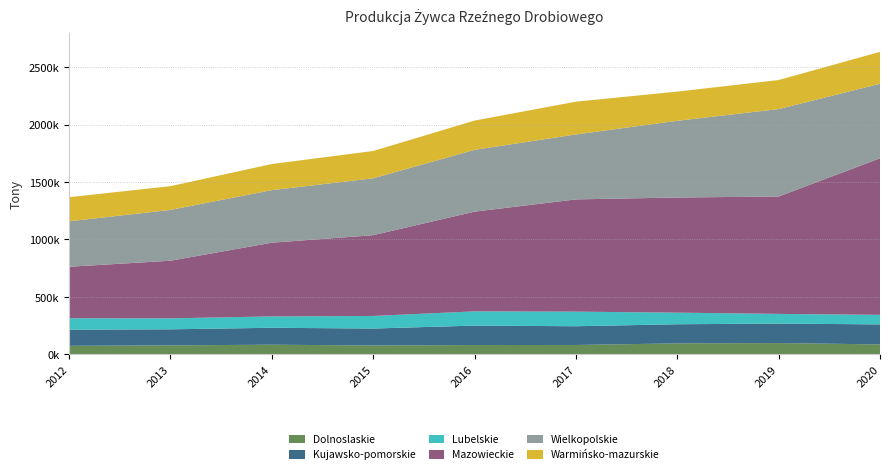

Reading left to right, extract all data points from this chart.

Dolnoslaskie: 2012=75121	2013=78853	2014=84757	2015=77707	2016=81849	2017=82220	2018=96243	2019=98972	2020=87334
Kujawsko-pomorskie: 2012=139828	2013=139600	2014=147161	2015=147497	2016=168952	2017=163061	2018=166304	2019=169551	2020=173894
Lubelskie: 2012=100085	2013=95494	2014=98863	2015=109554	2016=123766	2017=126785	2018=100918	2019=84096	2020=83085
Mazowieckie: 2012=447569	2013=501166	2014=641000	2015=702675	2016=867419	2017=976652	2018=1001520	2019=1021102	2020=1361645
Wielkopolskie: 2012=395273	2013=441967	2014=457280	2015=494569	2016=537707	2017=564779	2018=667388	2019=760619	2020=648793
Warmińsko-mazurskie: 2012=209821	2013=206443	2014=227275	2015=237579	2016=254613	2017=285189	2018=253806	2019=252599	2020=277369